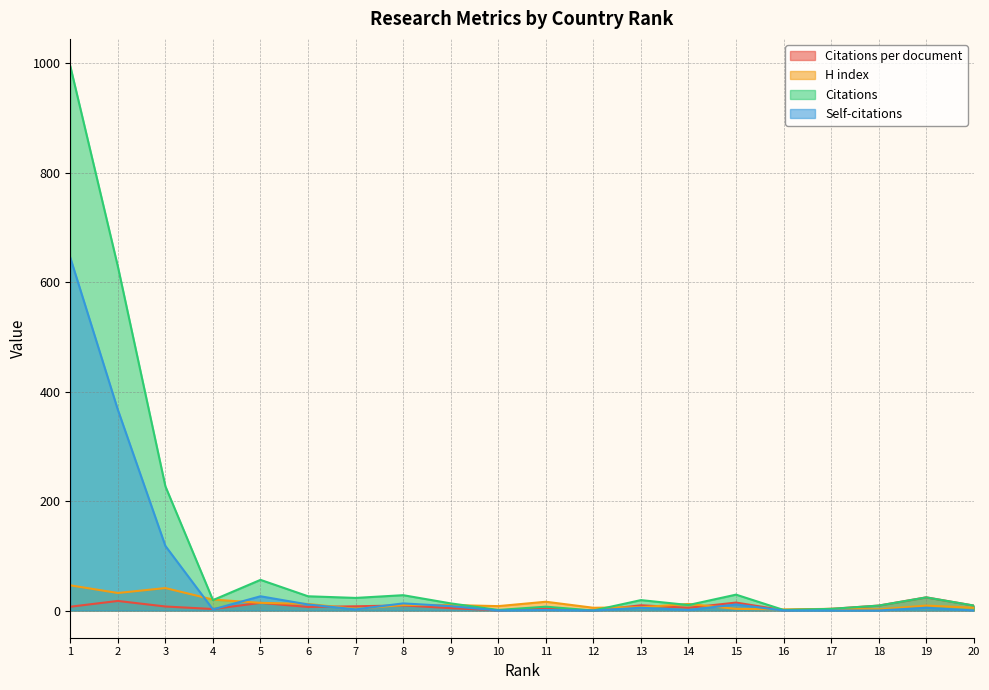

Where does the Citations per document series first go above 7?

2